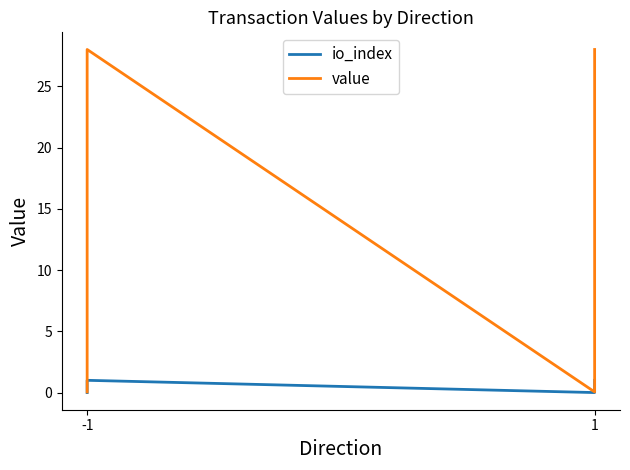

What is the sum of all value values?

56.1